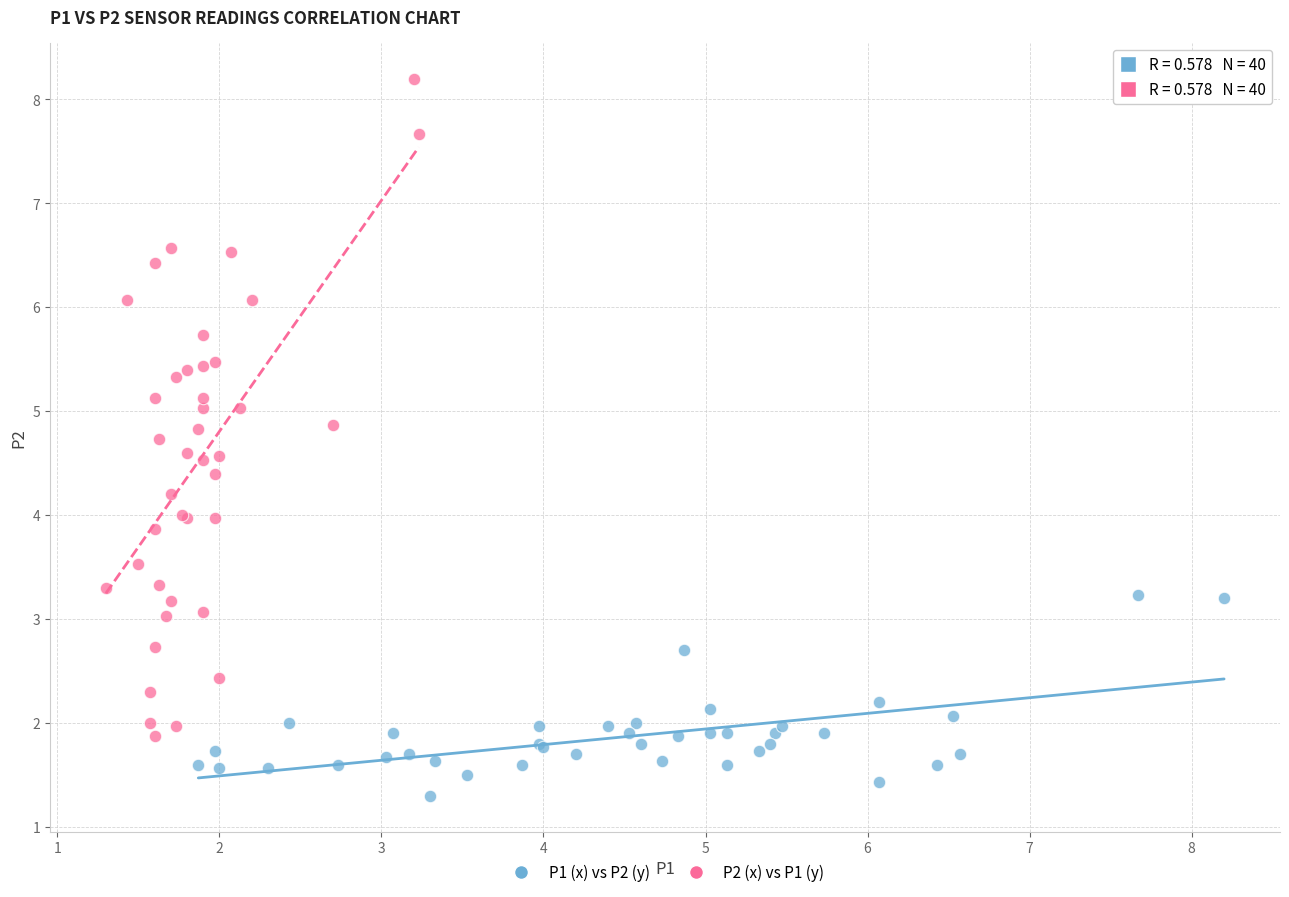

What are all the series names shown in the legend?

P1 (x) vs P2 (y), P2 (x) vs P1 (y)